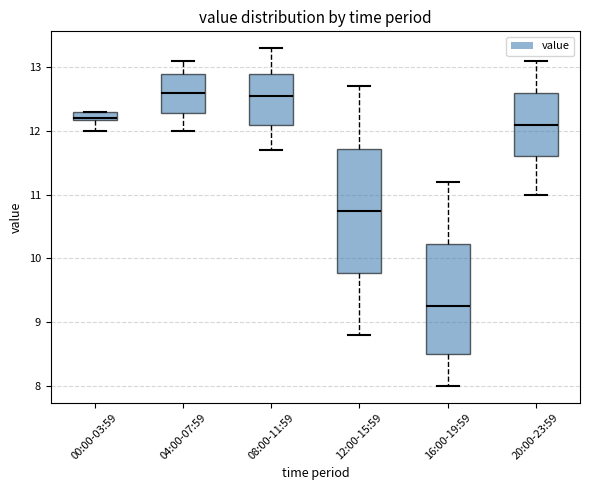

Where does the lower whisker of the box for 16:00-19:59 end on the y-axis? The values are not printed on the chart, so give them approximately, as read against the axis.

8.0